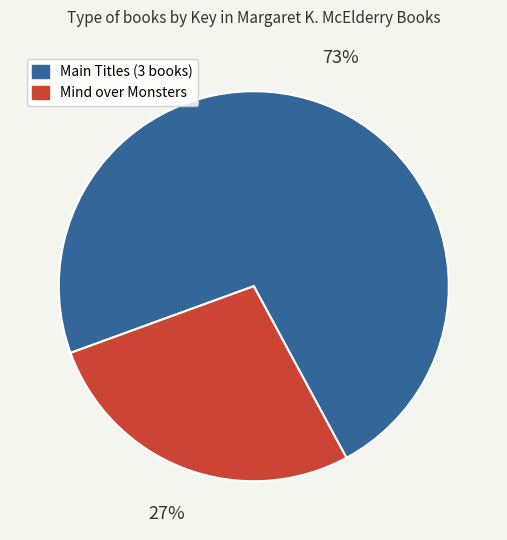

Is there any slice that represents more than half of the pie?

Yes